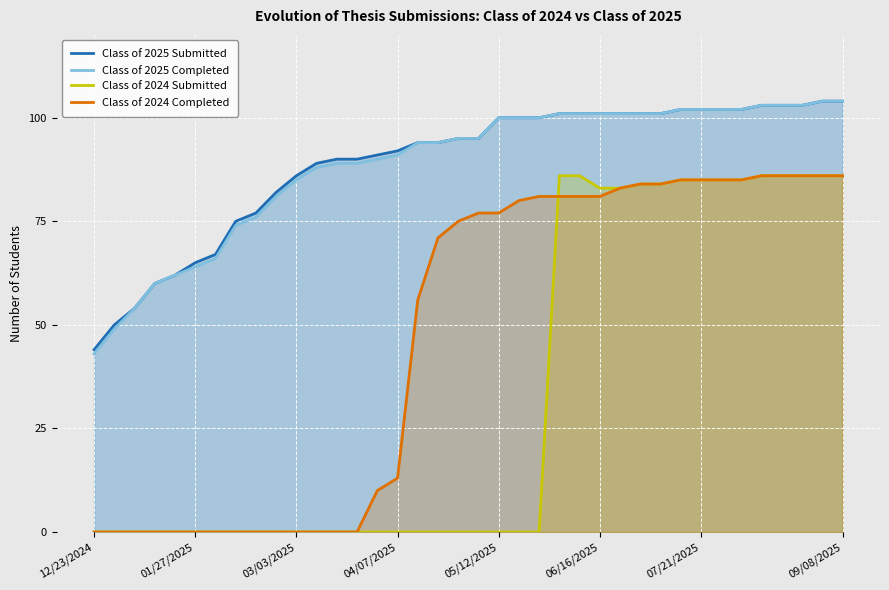

What is the highest value of the Class of 2024 Submitted series?

86